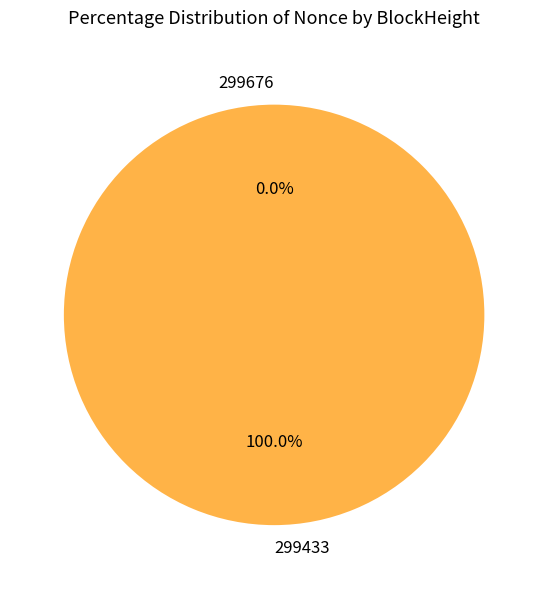

To the nearest percent, what is the difference between the 299676 and 299433 slice percentages?

100%